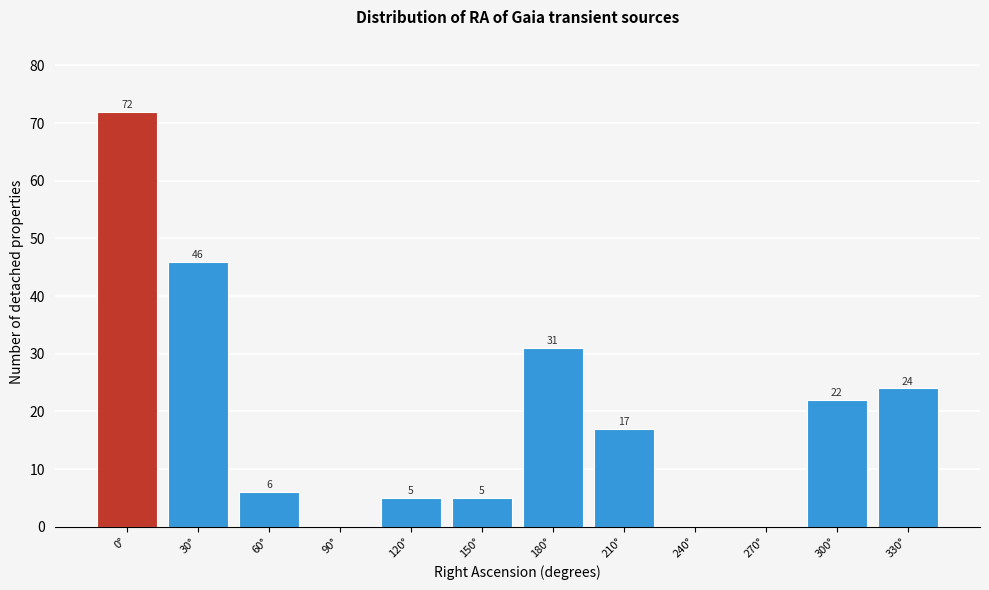

Reading right to left, extract all data points from this chart.

330°=24	300°=22	270°=0	240°=0	210°=17	180°=31	150°=5	120°=5	90°=0	60°=6	30°=46	0°=72